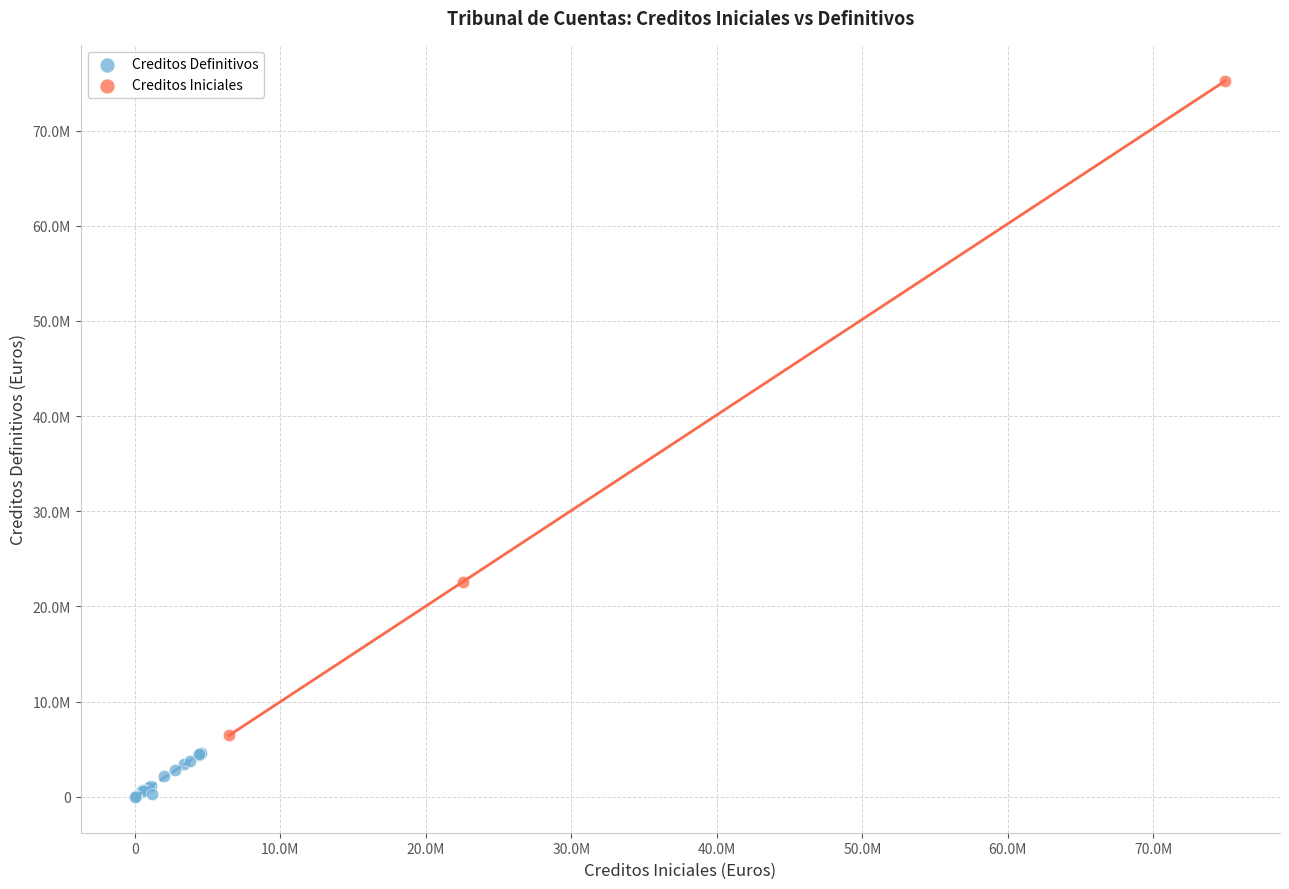

Which series contains the lowest Y value?

Creditos Definitivos